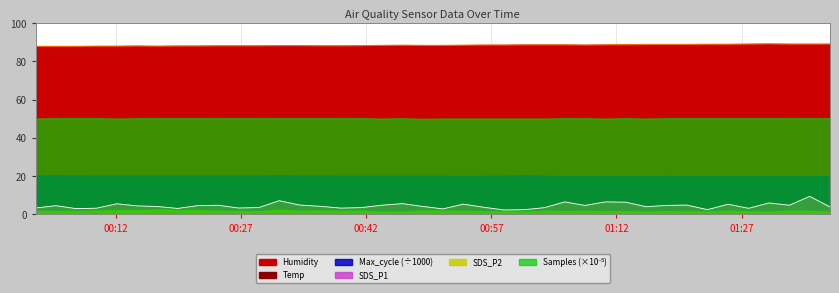

Is the value of Humidity at 2023/09/20 00:38:57 greater than the value of SDS_P1 at 2023/09/20 01:05:48?

Yes